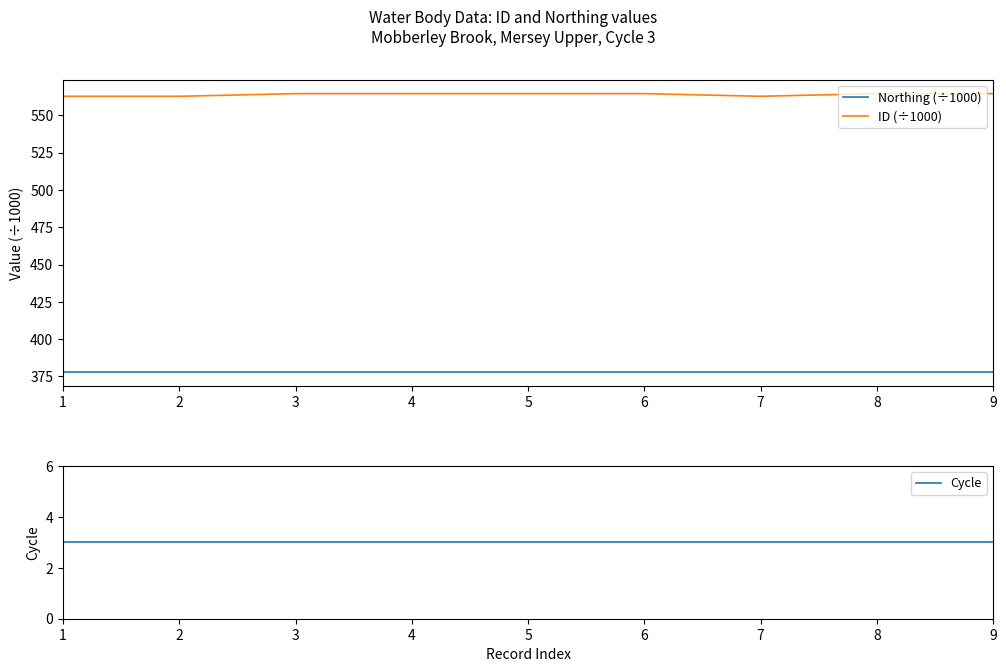

Reading left to right, extract all data points from this chart.

Northing (÷1000): 378.2	378.2	378.2	378.2	378.2	378.2	378.2	378.2	378.2
ID (÷1000): 562.8	562.8	564.5	564.5	564.5	564.5	562.8	564.5	564.5
Cycle: 3.0	3.0	3.0	3.0	3.0	3.0	3.0	3.0	3.0